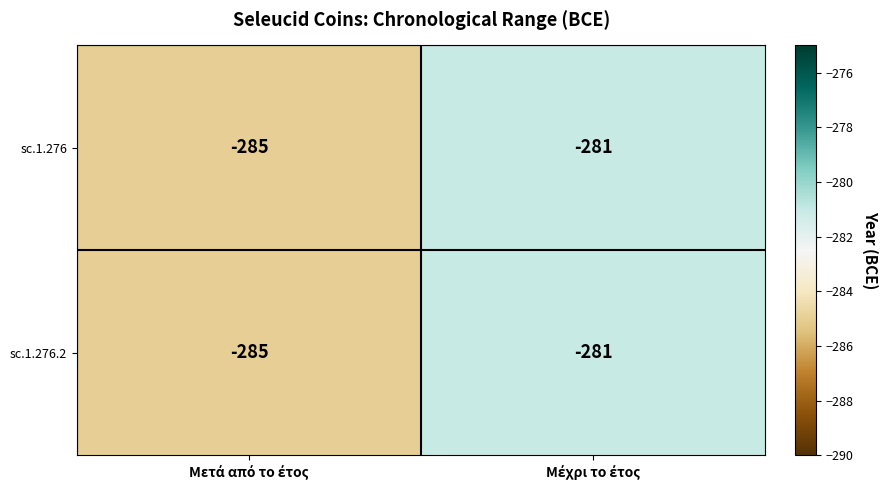

What is the average value of the sc.1.276.2 series?

-283